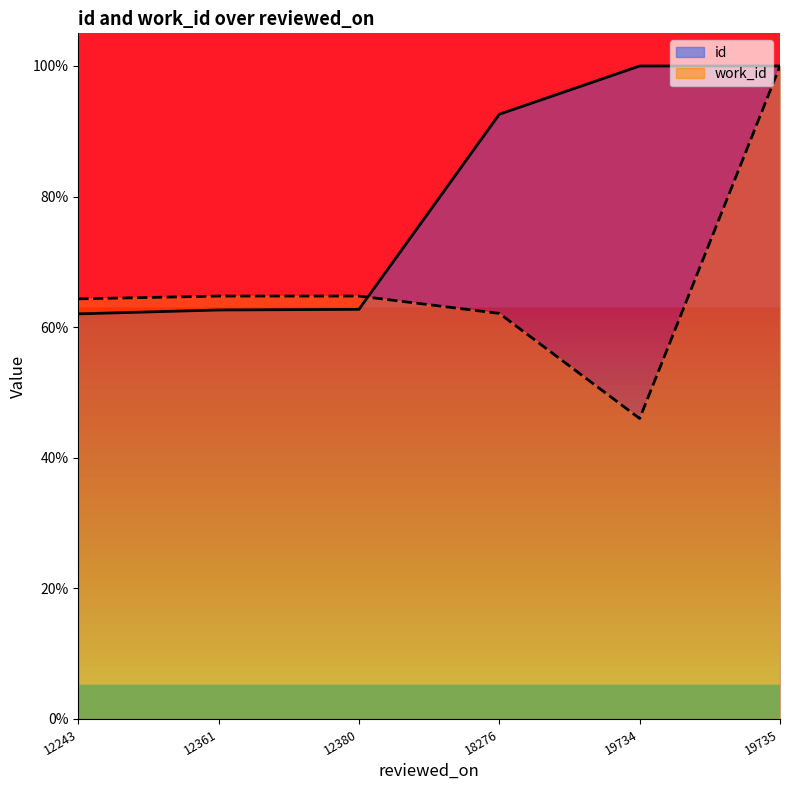

Which series has the largest total across all categories?

id